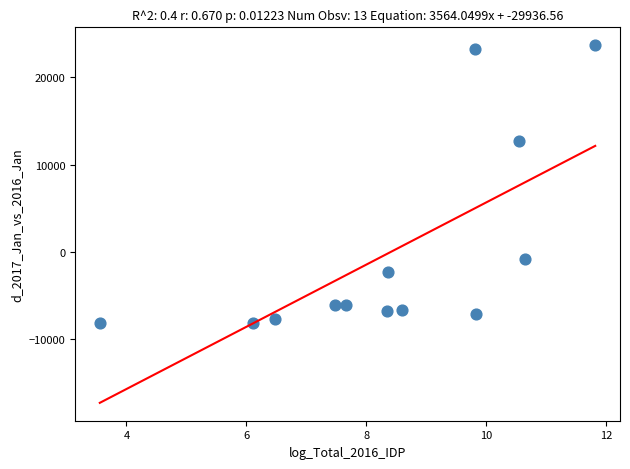

What is the range of Y values (max minus min)?

31799.0